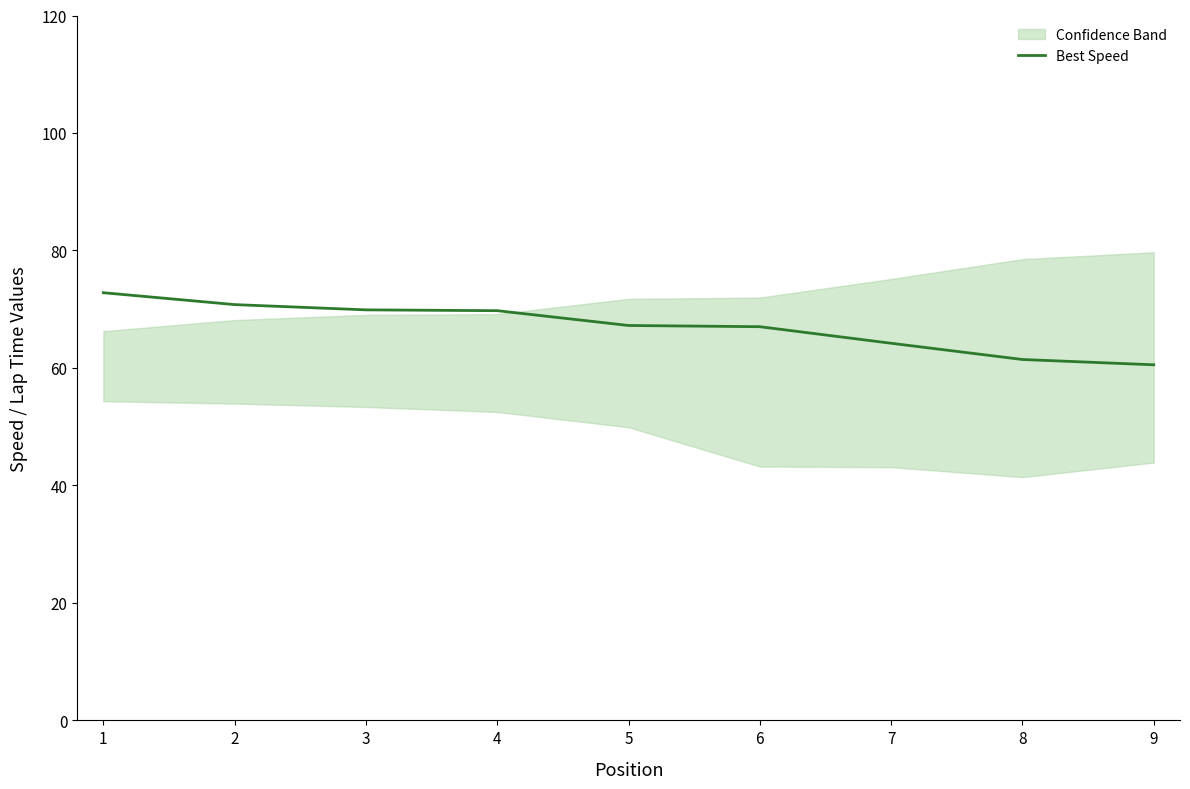

The Best Speed series shows 67.2 at 5. True or false?

True